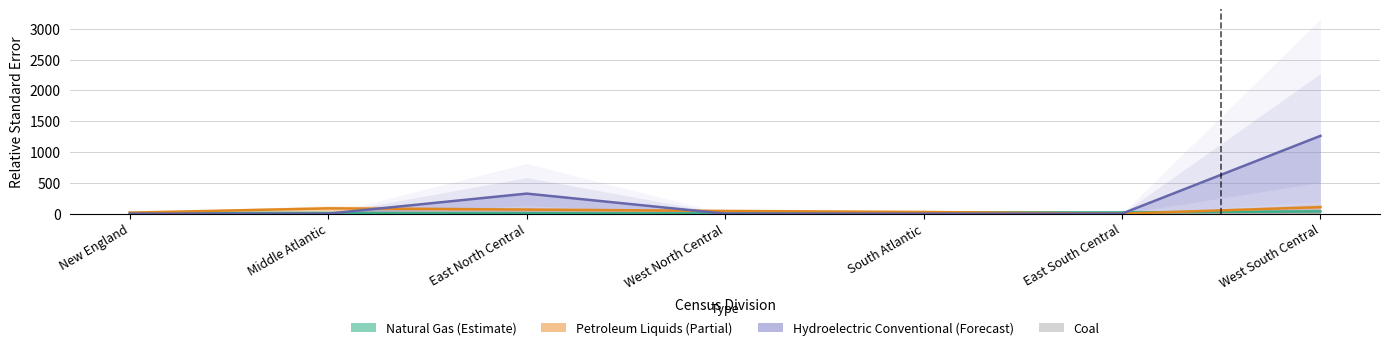

Which series has the largest total across all categories?

Hydroelectric Conventional